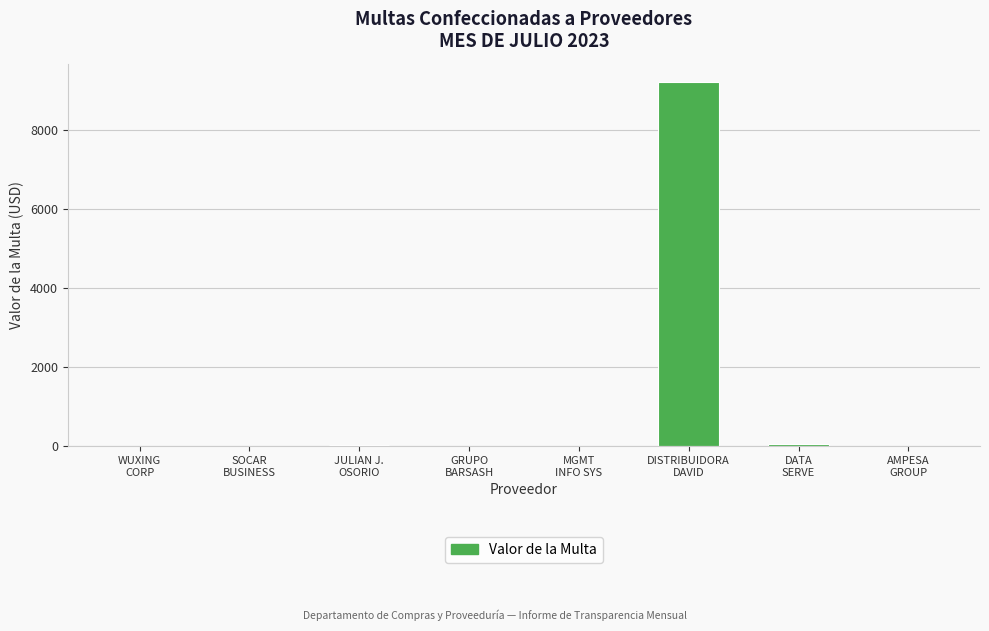

What is the ratio of the value at JULIAN J.
OSORIO to the value at DATA
SERVE?

0.5